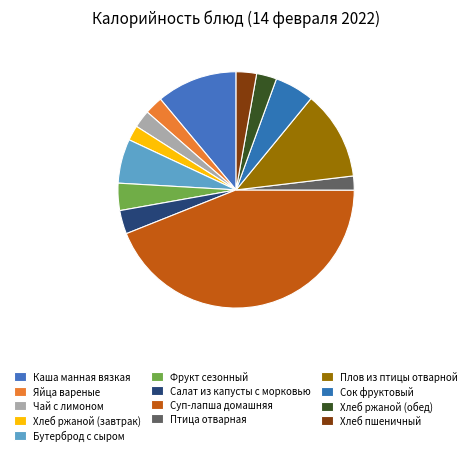

Count the number of slices in the pie.

13